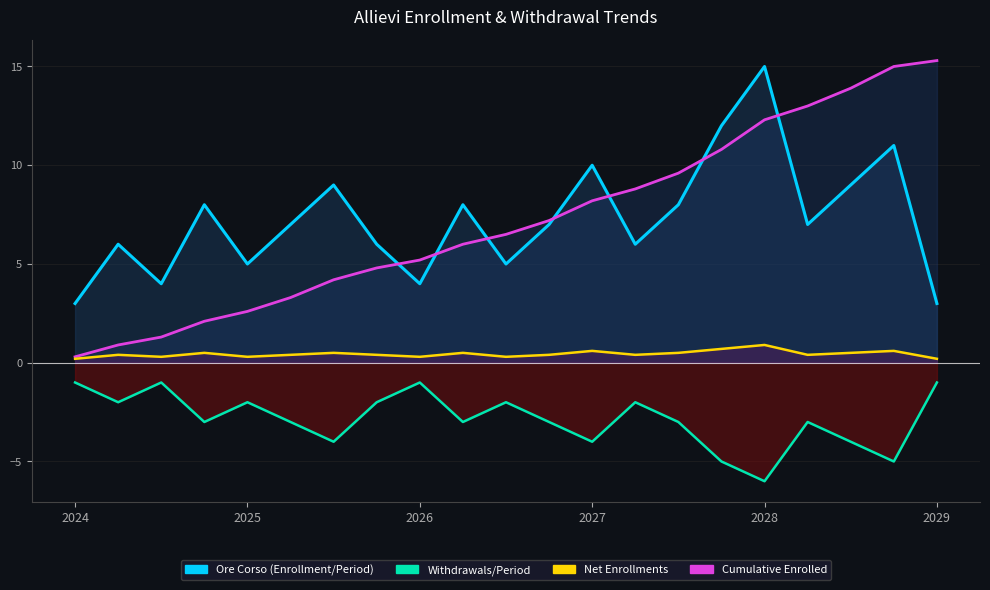

What is the sum of the Cumulative (line) values at 20 and 2029?

18.6